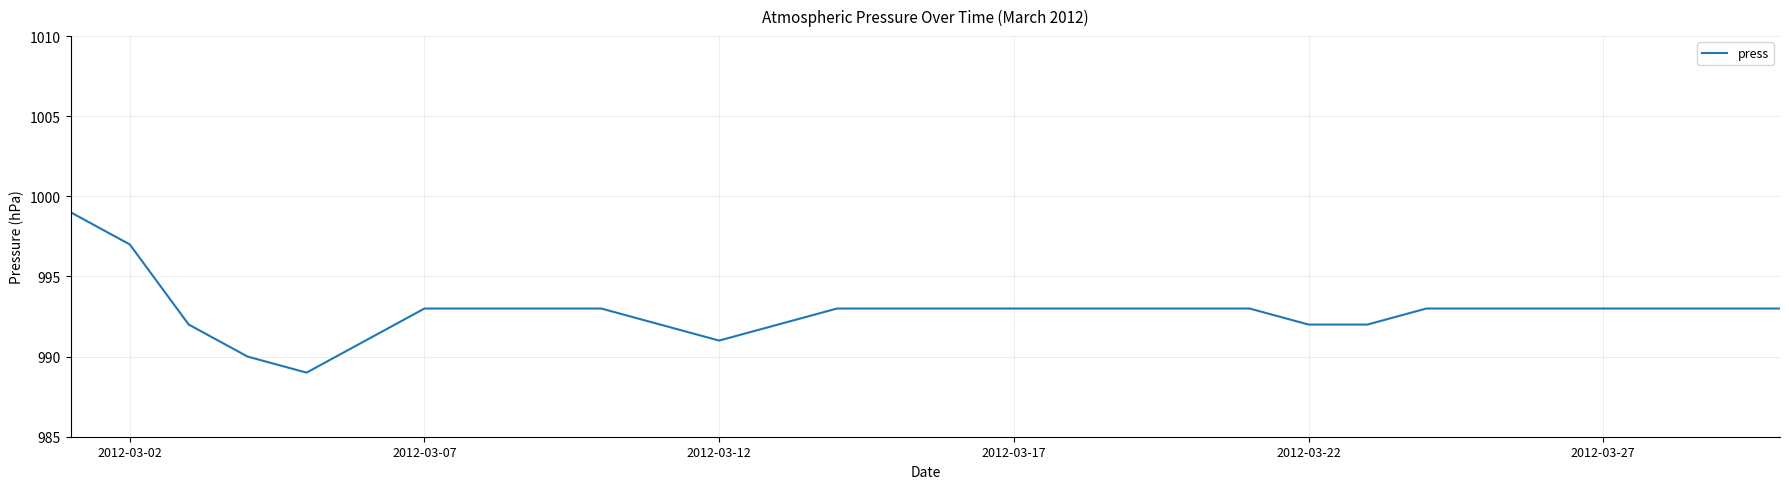

Reading right to left, transcribe all the data shown in this chart.

993	993	993	993	993	993	993	992	992	993	993	993	993	993	993	993	993	992	991	992	993	993	993	993	991	989	990	992	997	999